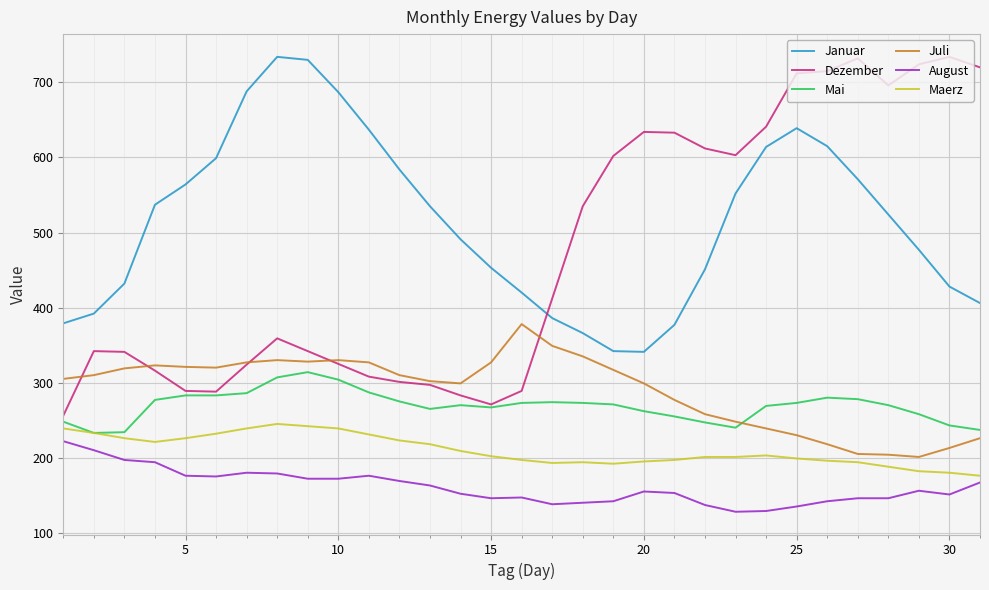

Does the chart have visible grid lines?

Yes